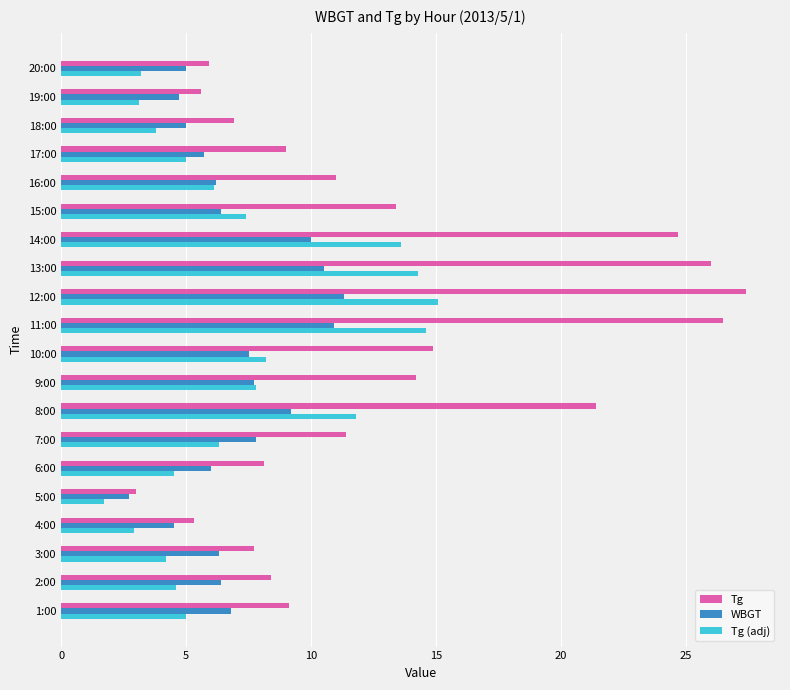

What is the difference between the maximum and minimum values in the WBGT series?

8.6